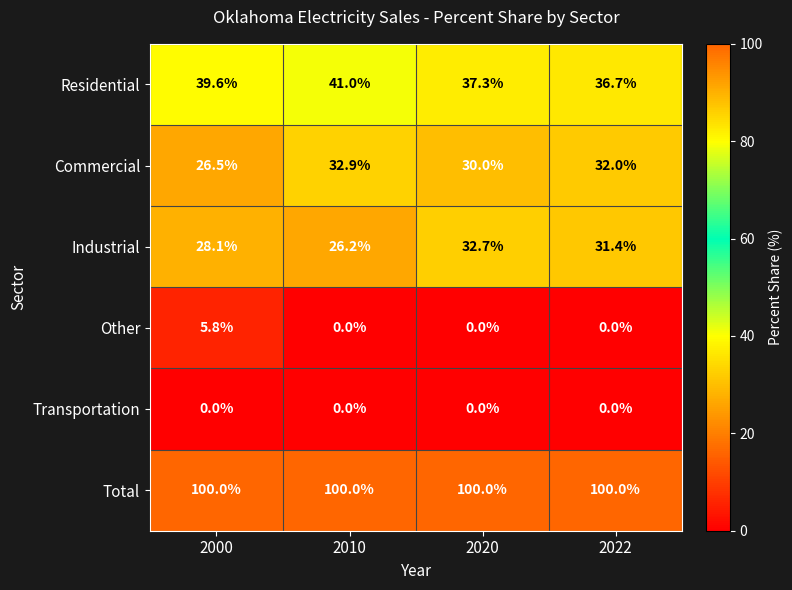

What is the sum of the Commercial values at 2010 and 2022?

64.9